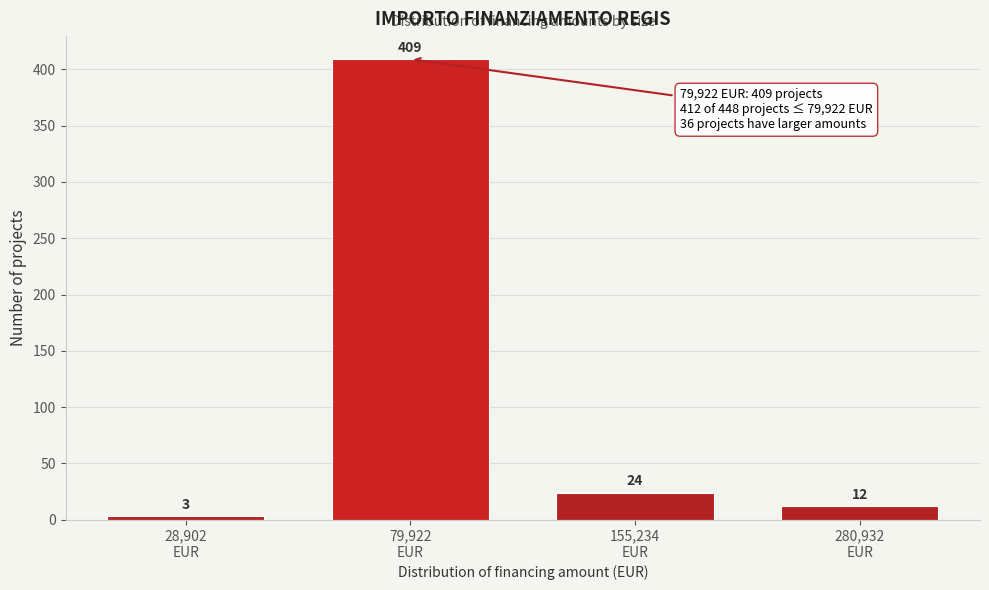

Reading left to right, what are all the values shown in this chart?

3	409	24	12